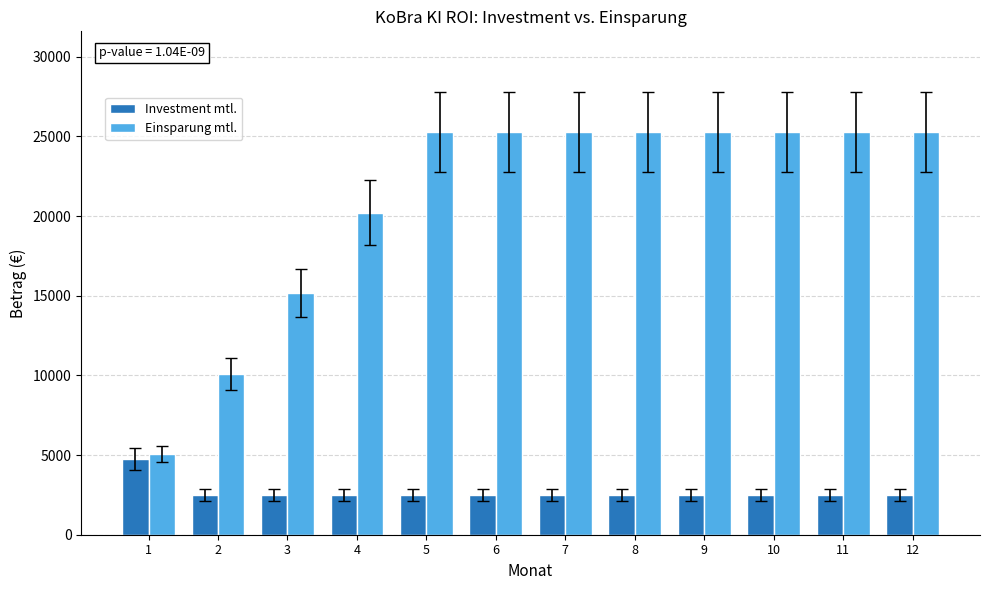

Does the chart contain any negative values?

No